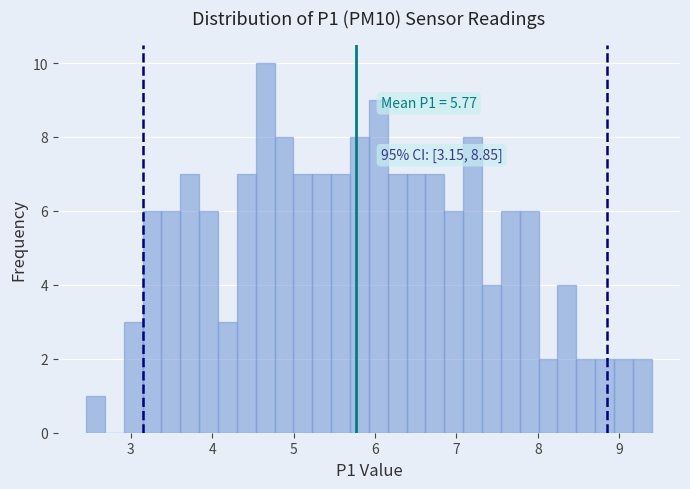

Around what value on the x-axis is the tallest bar? Give the approximate position of its centre, as read against the axis.

4.7